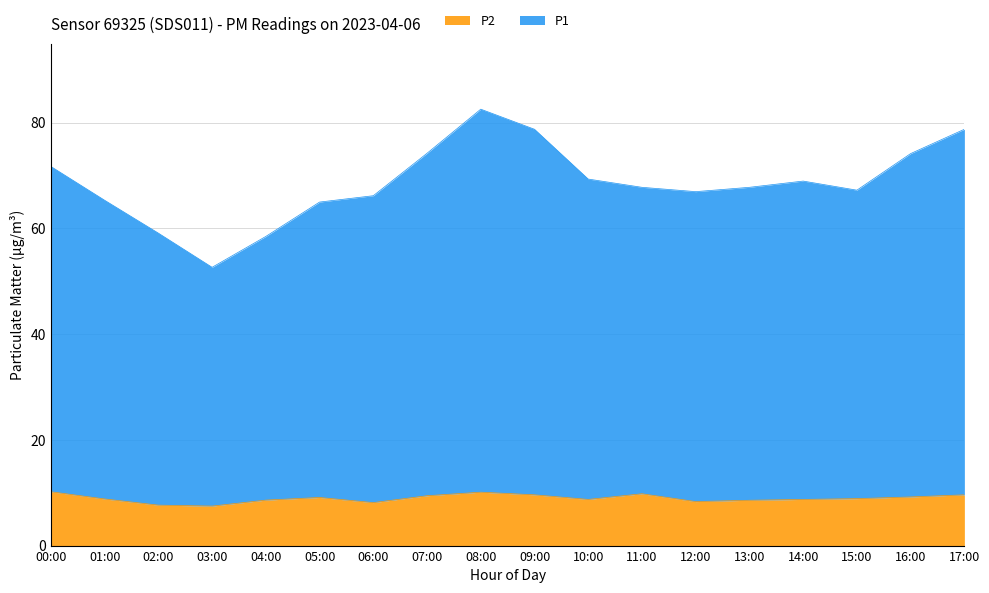

What is the difference between the P2 values at 06:00 and 01:00?

0.7